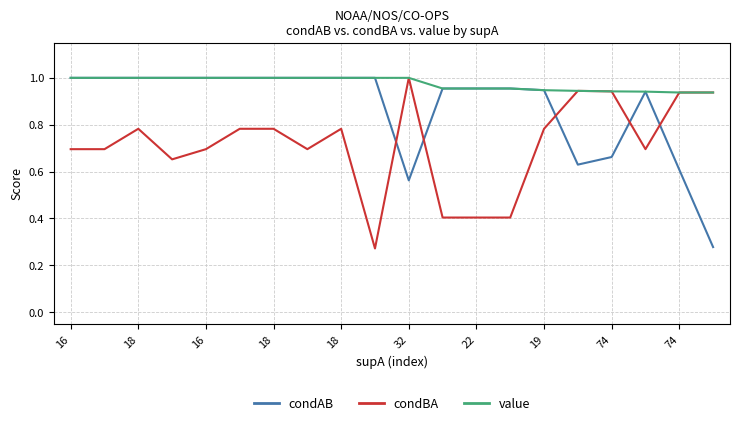

Which series has the largest total across all categories?

value